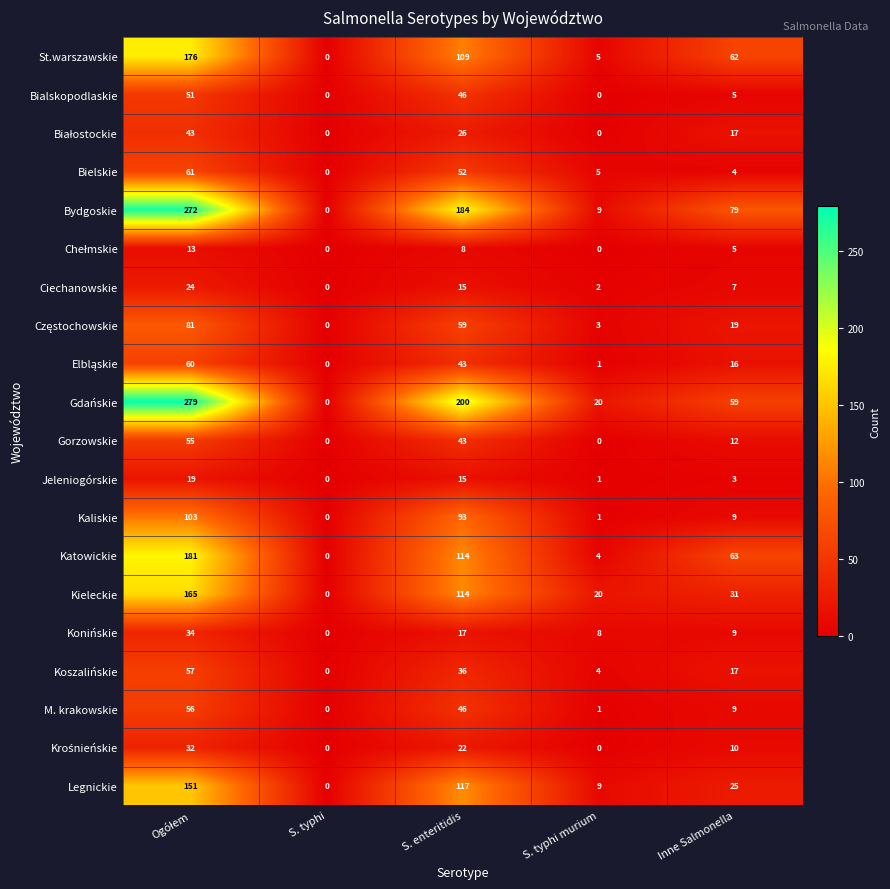

At which label is Bielskie closest to 30?

S. enteritidis